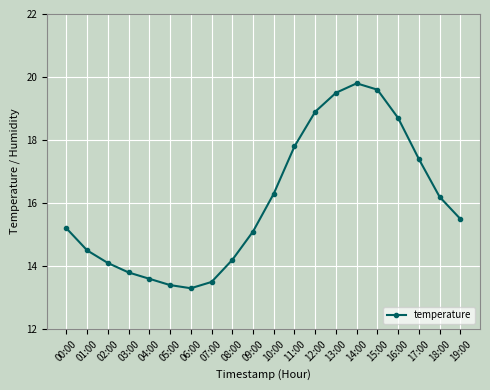

List the labels in order of value, smallest first.

06:00, 05:00, 07:00, 04:00, 03:00, 02:00, 08:00, 01:00, 09:00, 00:00, 19:00, 18:00, 10:00, 17:00, 11:00, 16:00, 12:00, 13:00, 15:00, 14:00